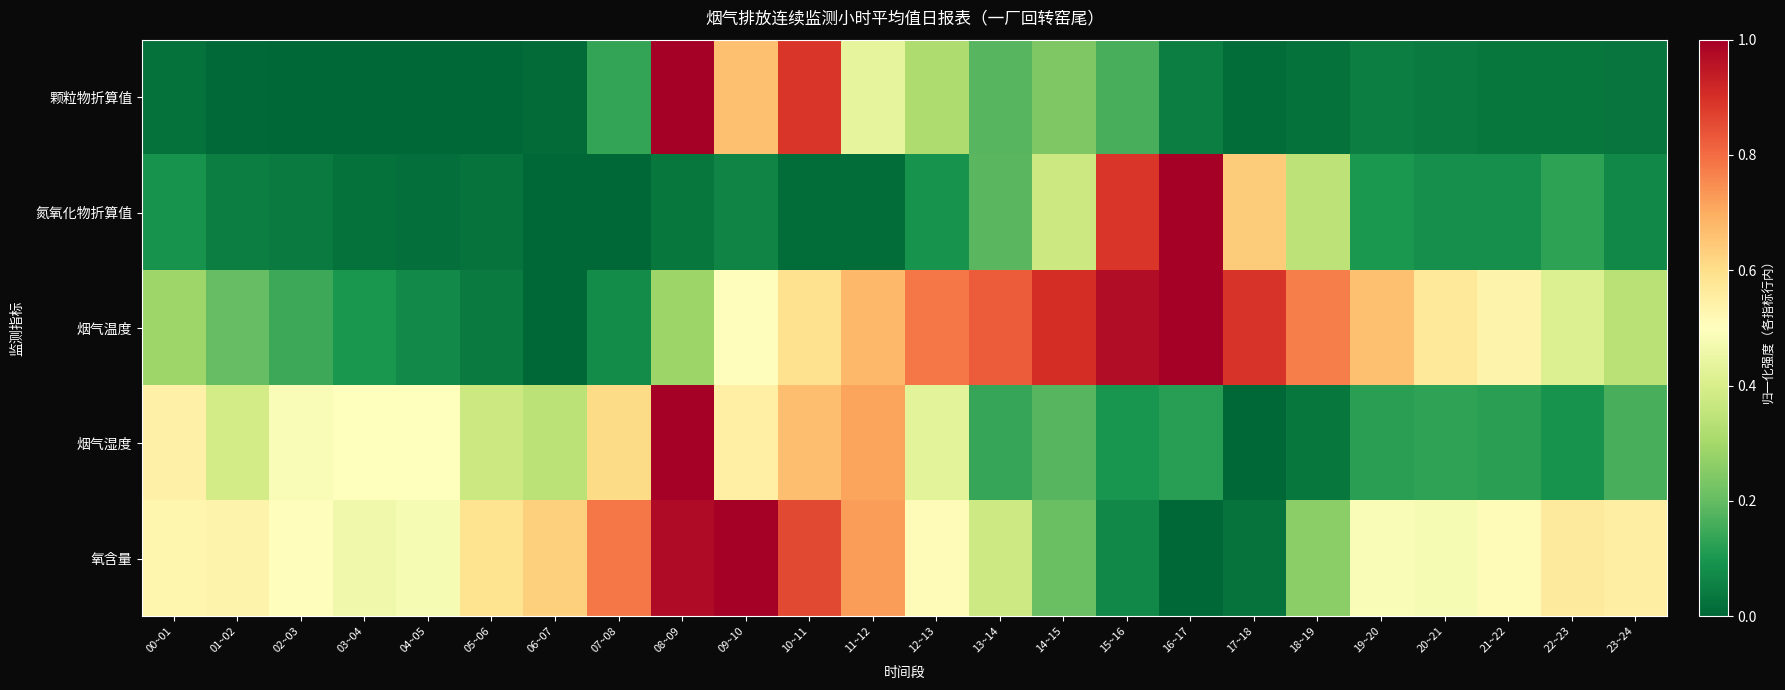

At 05~06, list the series in order from largest to smallest.

氧含量, 烟气湿度, 烟气温度, 氮氧化物折算值, 颗粒物折算值